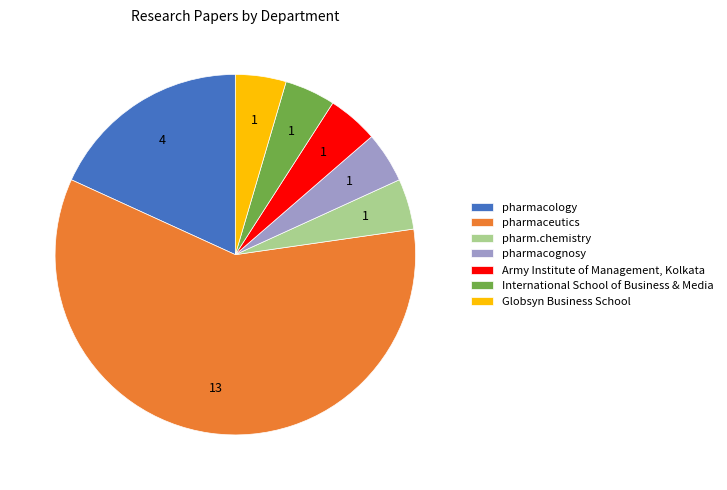

Is the sum of pharmacology and International School of Business & Media greater than half?

No